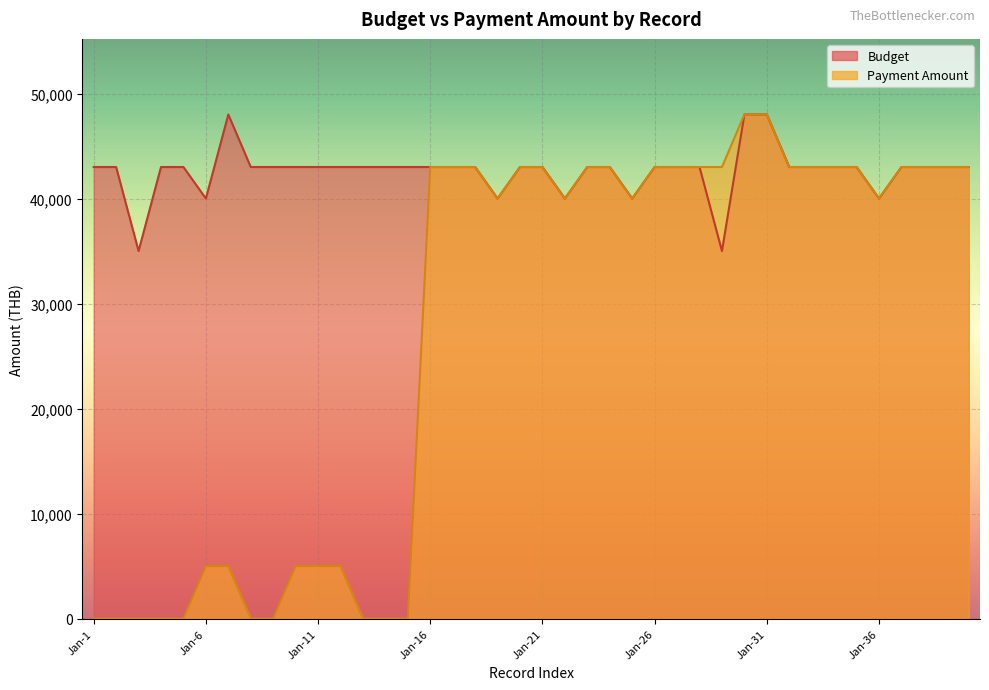

What is the value of the Budget point at the 22nd from the left?

40000